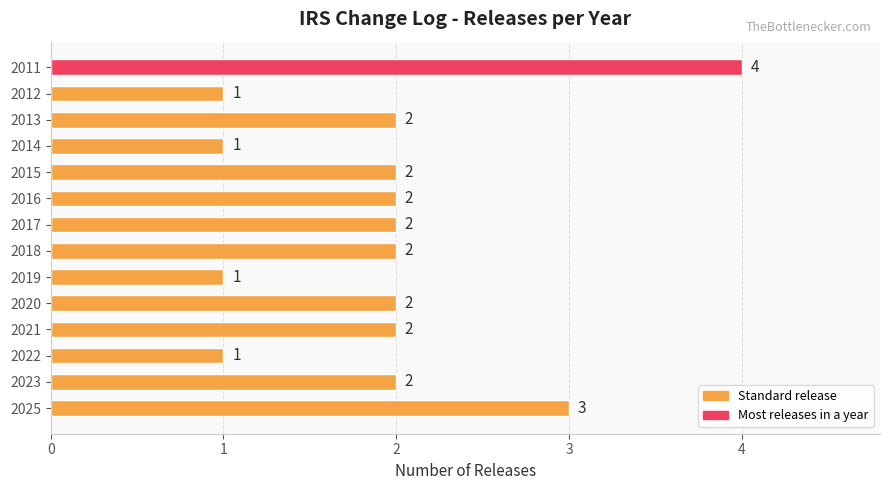

What is the value of the 5th bar from the top?

2